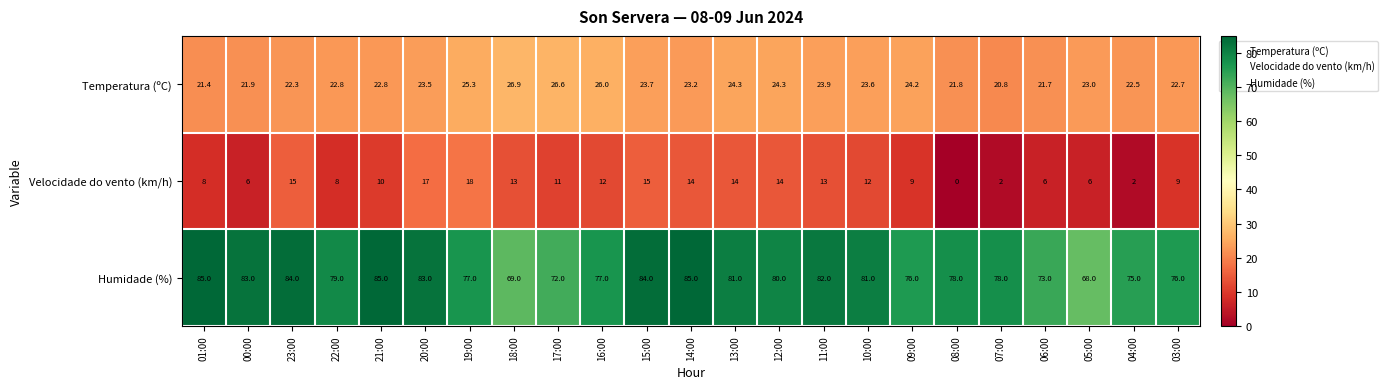

List the series in order of their overall mean, lowest first.

Velocidade do vento (km/h), Temperatura (ºC), Humidade (%)